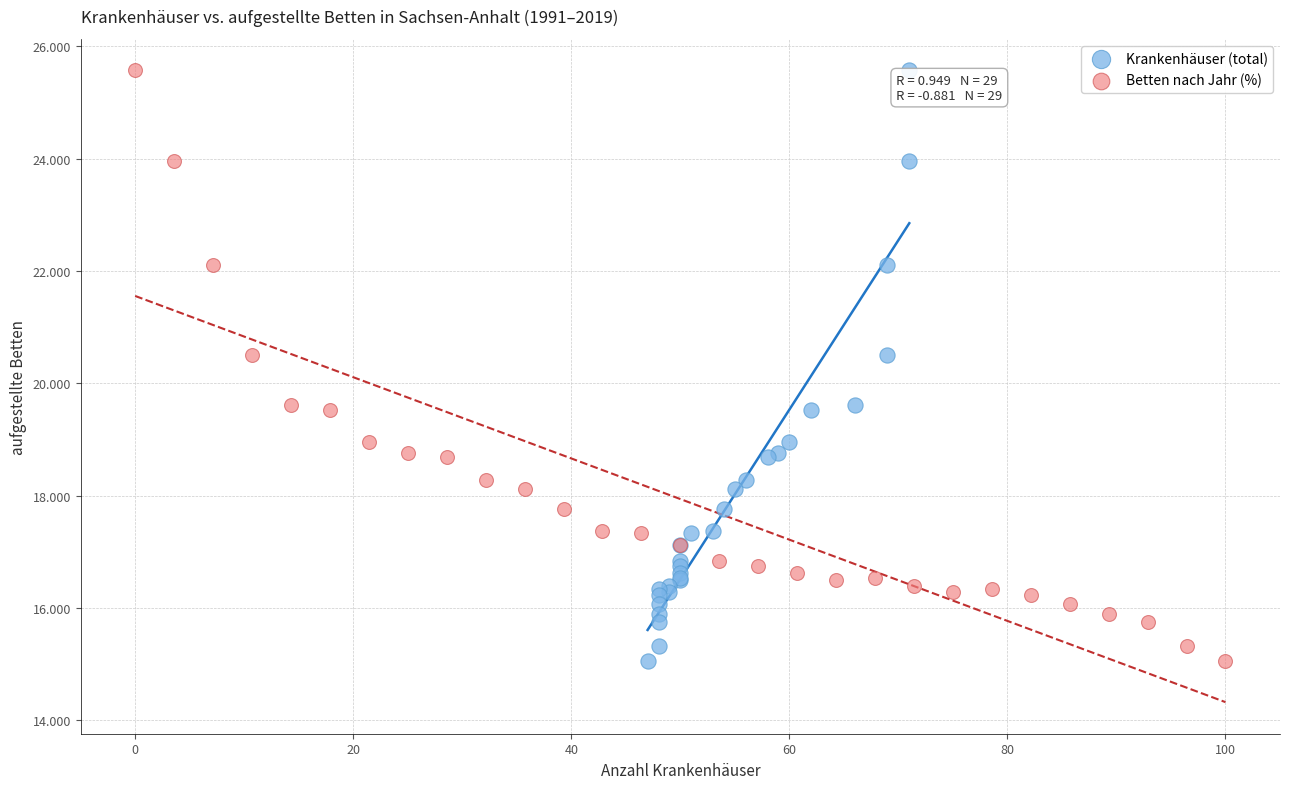

What are all the series names shown in the legend?

Krankenhäuser (total), Betten nach Jahr (%)